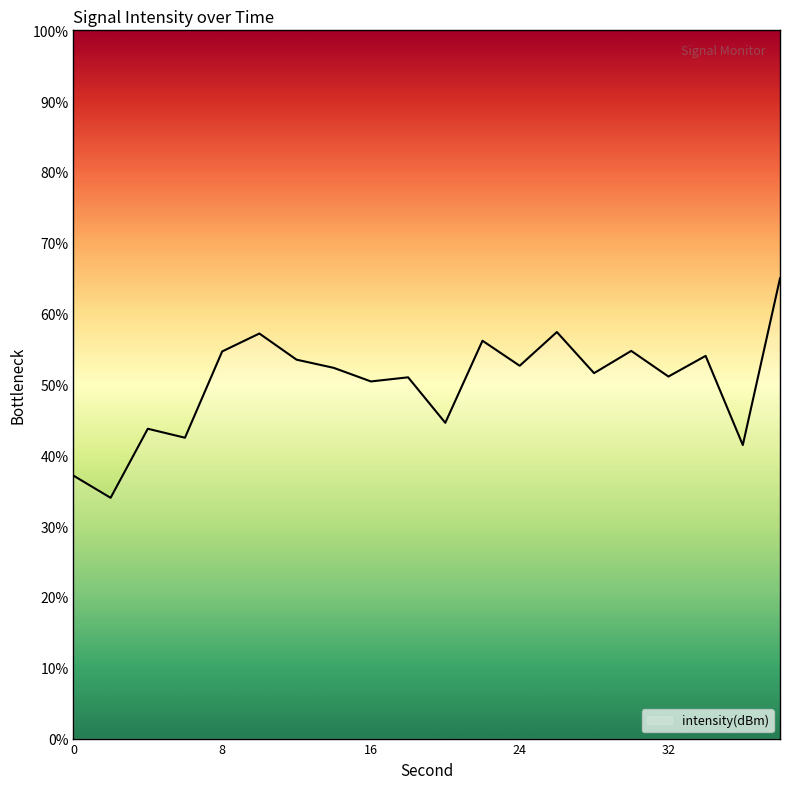

What is the average value?

50.3